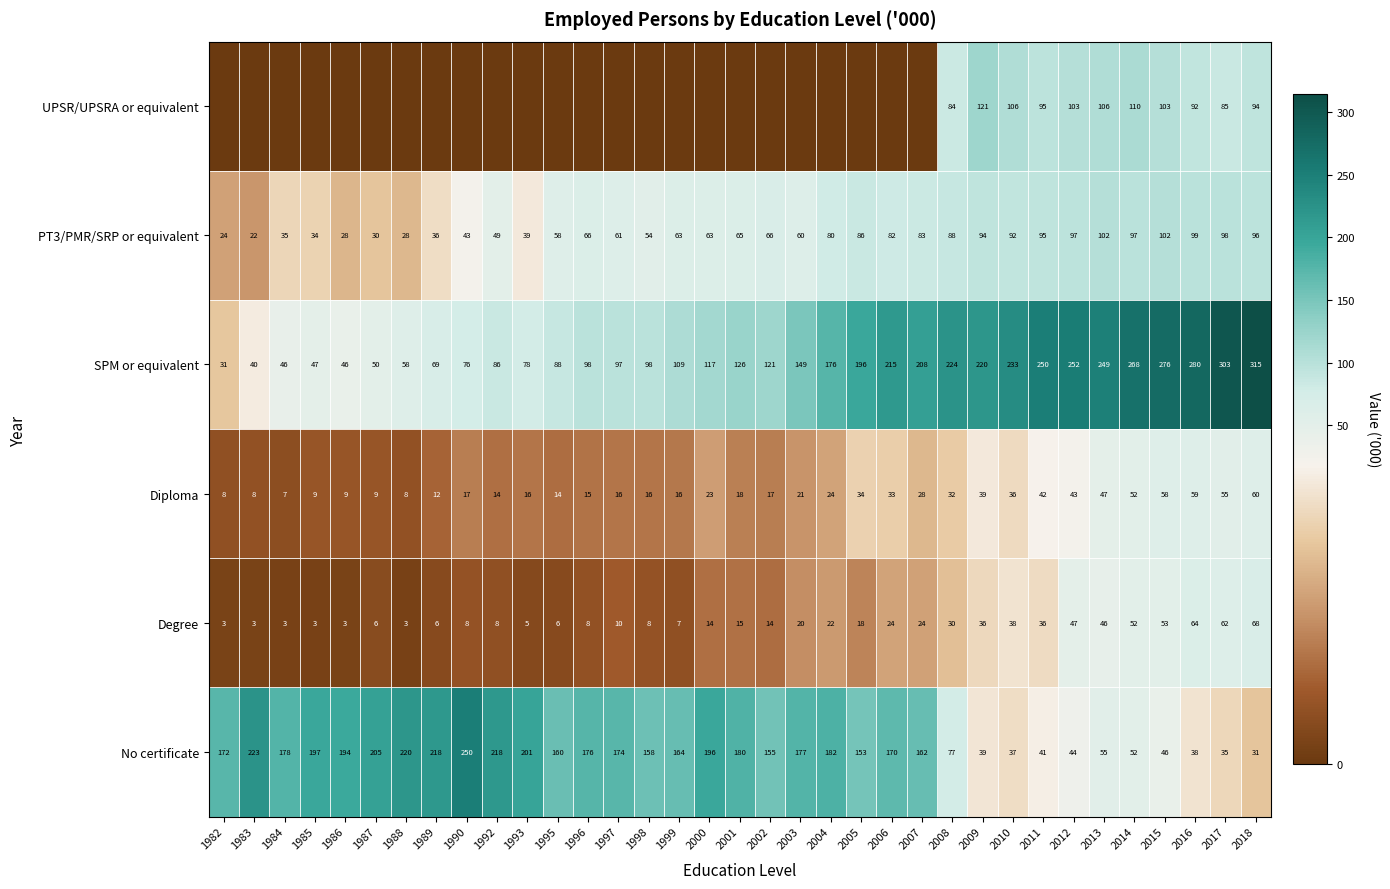

What is the sum of the Degree values at 2017 and 2008?

92